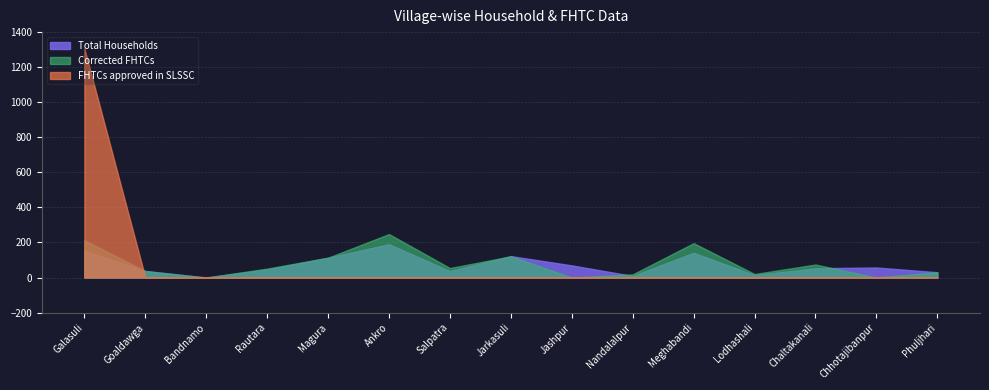

Rank the series at Nandalalpur from highest to lowest value.

Corrected FHTCs, Total Households, FHTCs approved in SLSSC